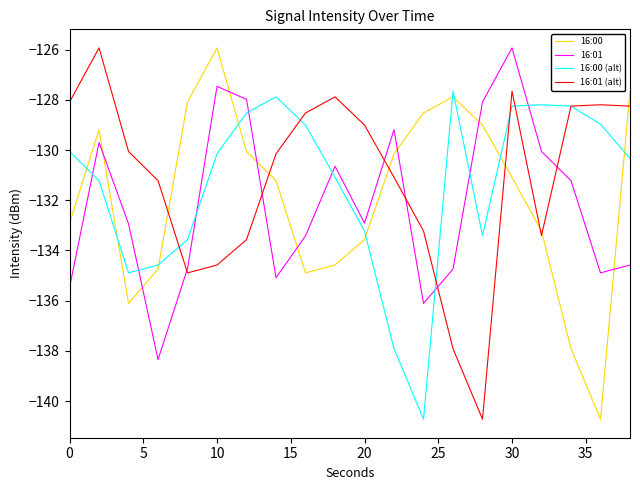

What is the average value of the 16:00 series?

-131.9